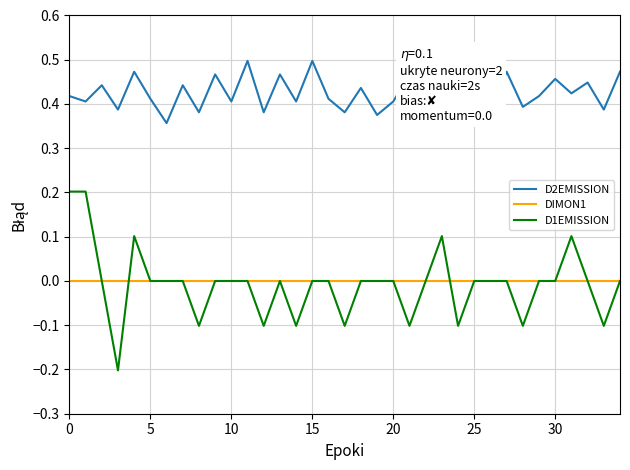

List the series in order of their peak value, highest first.

D2EMISSION, D1EMISSION, DIMON1